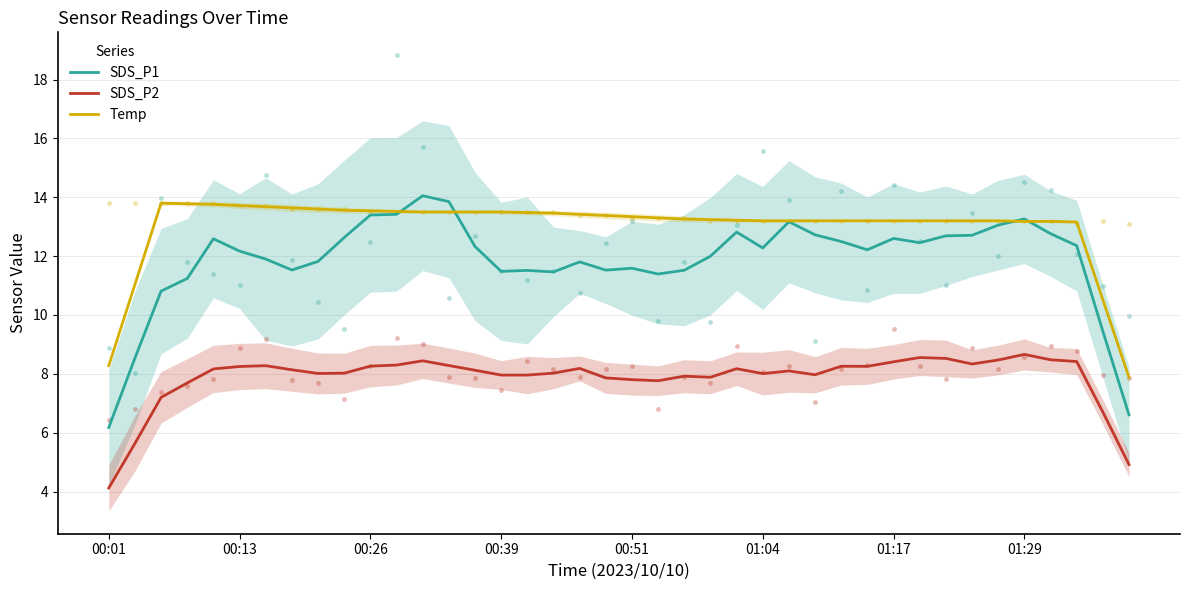

Which series has the largest total across all categories?

Temp